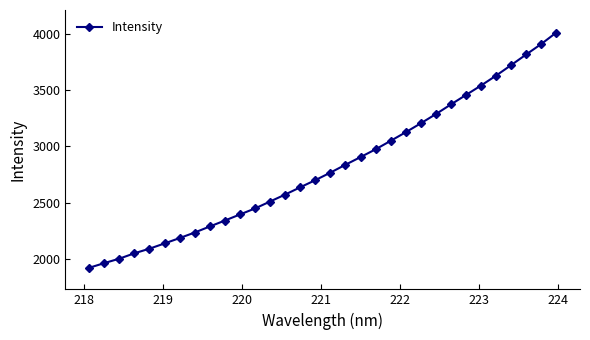

How many data points are less than 2766?

16